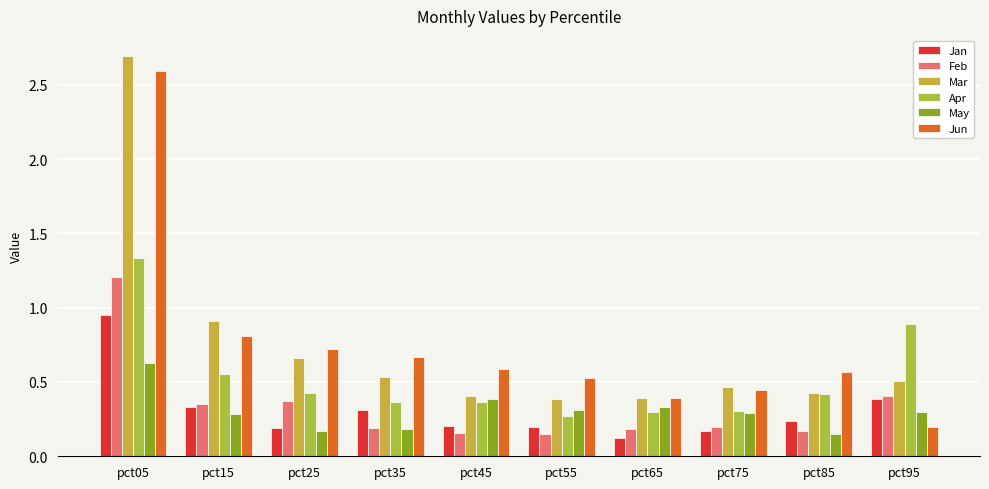

What is the value of the Mar bar at the 2nd from the left?

0.9